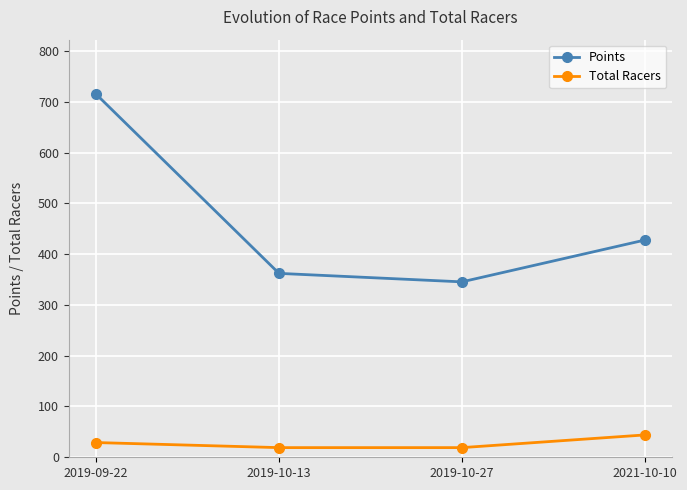

How many data points in Total Racers are less than 29?

2